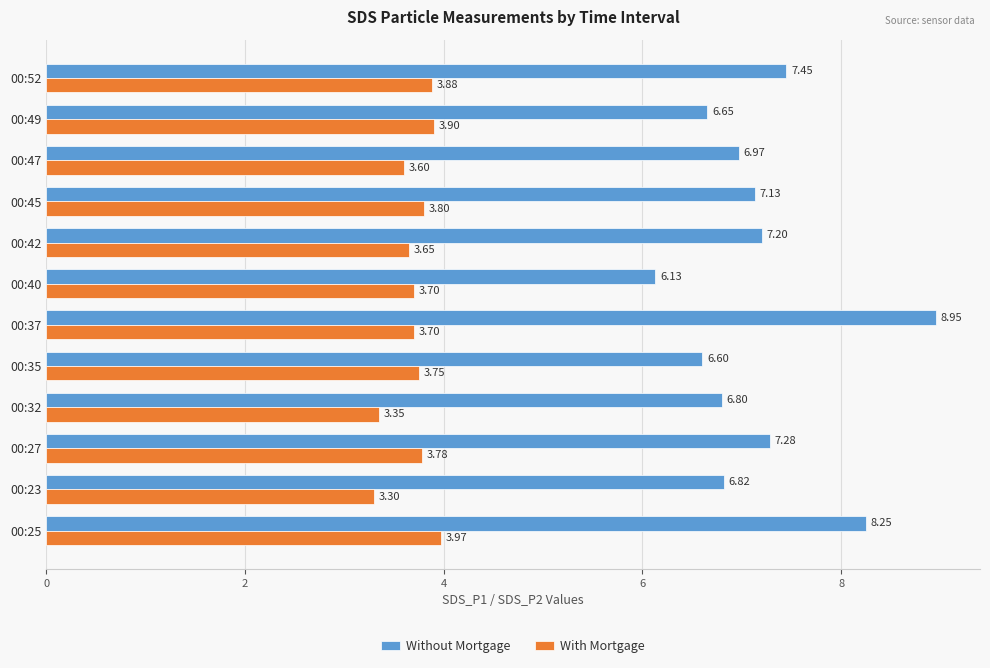

At 00:32, list the series in order from smallest to largest.

With Mortgage, Without Mortgage